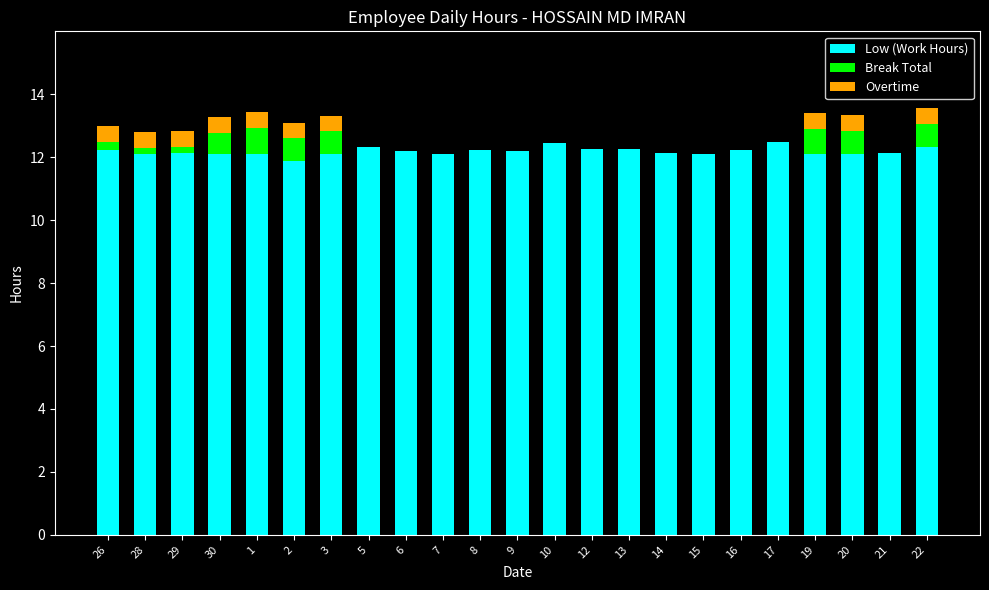

What is the total value across all series at 16?

12.2